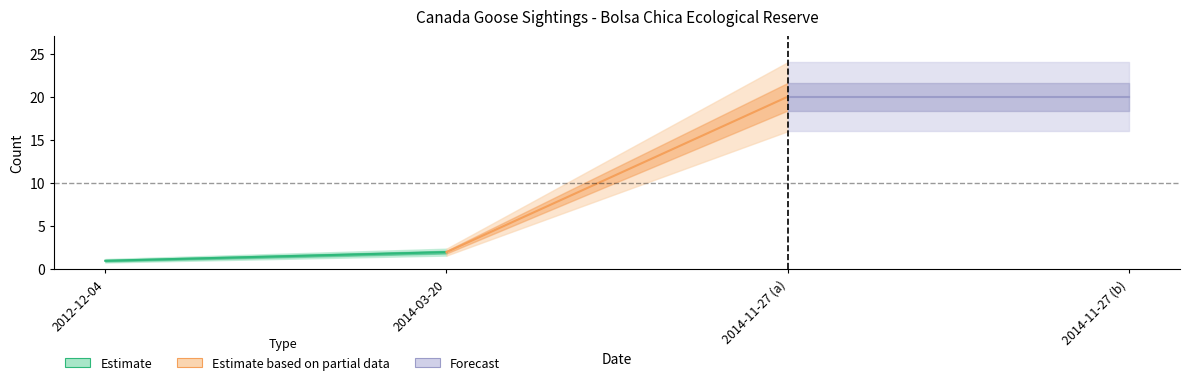

What is the difference between the second highest and second lowest values?

18